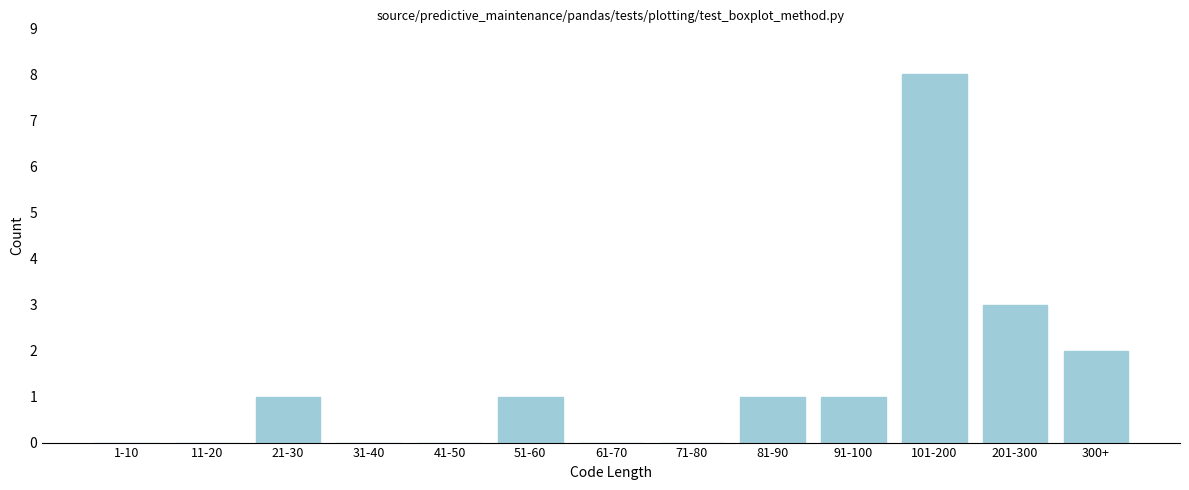

Reading left to right, list all the values displayed in this chart.

1-10=0	11-20=0	21-30=1	31-40=0	41-50=0	51-60=1	61-70=0	71-80=0	81-90=1	91-100=1	101-200=8	201-300=3	300+=2